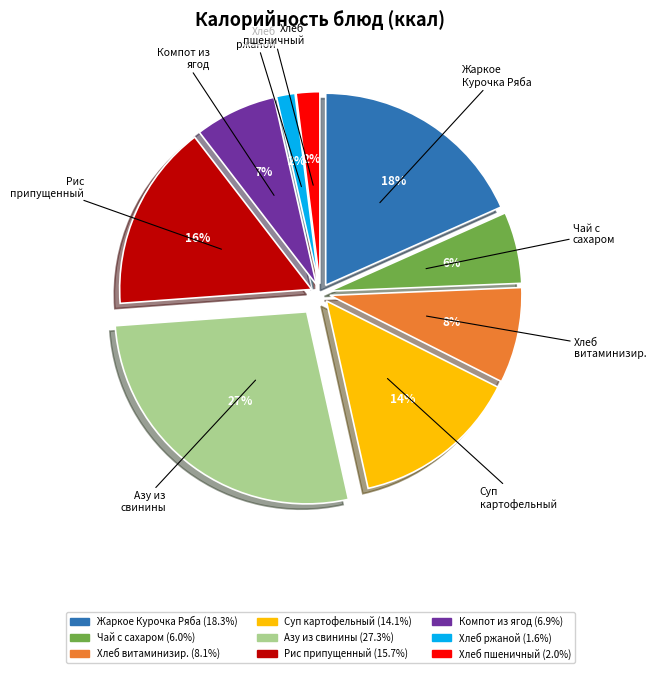

To the nearest percent, what is the average slice percentage?

11%